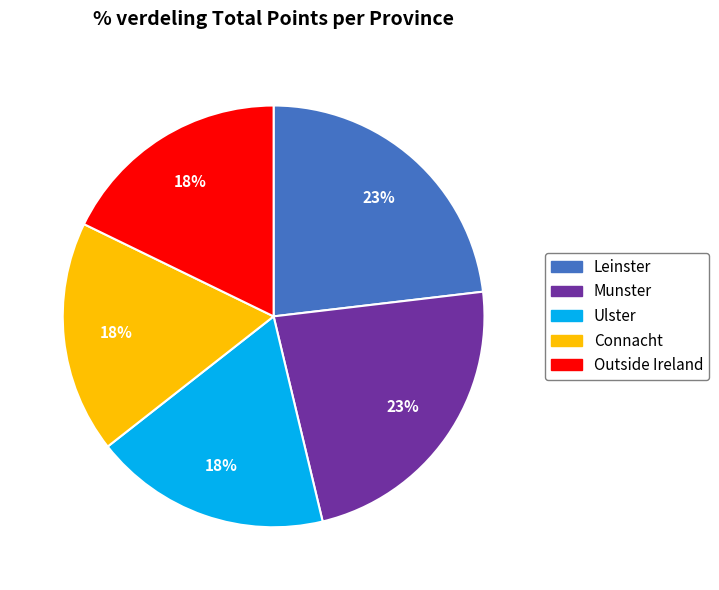

Do Munster and Outside Ireland together represent more than half of the pie?

No